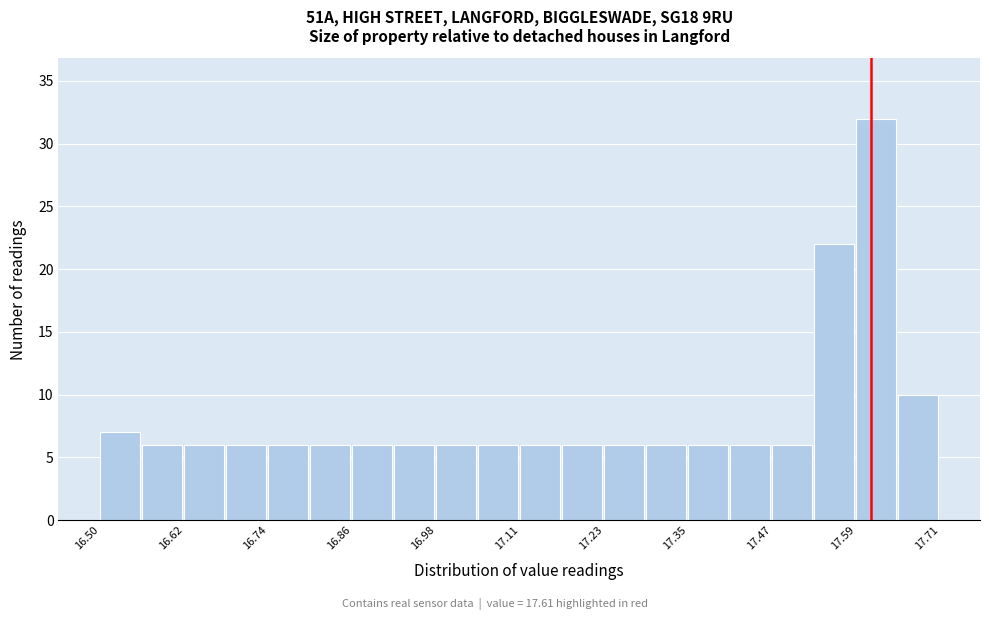

Read against the x-axis, roughly where is the centre of the tallest bar?

17.62